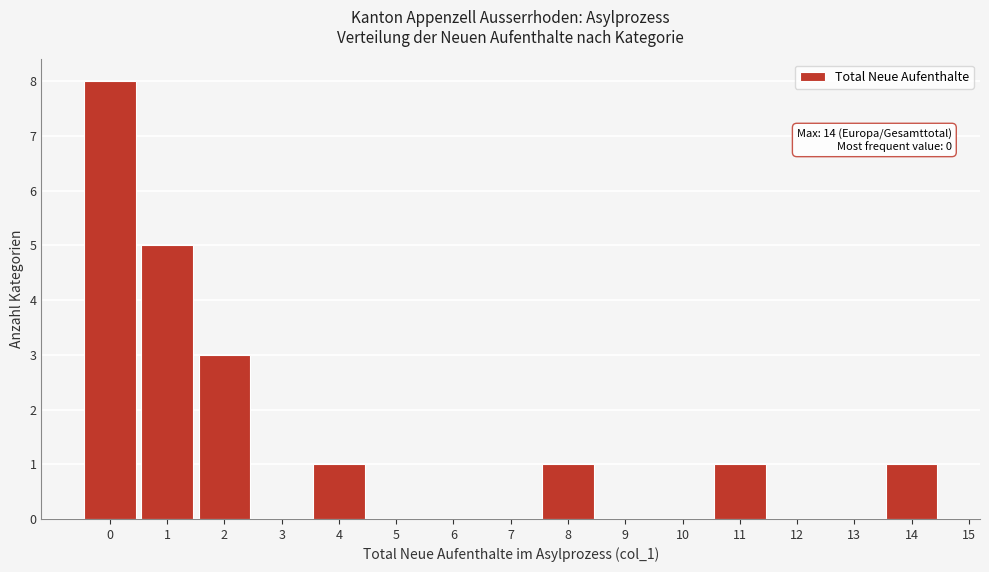

Which range on the x-axis has the tallest bar?

-0.5 to 0.5